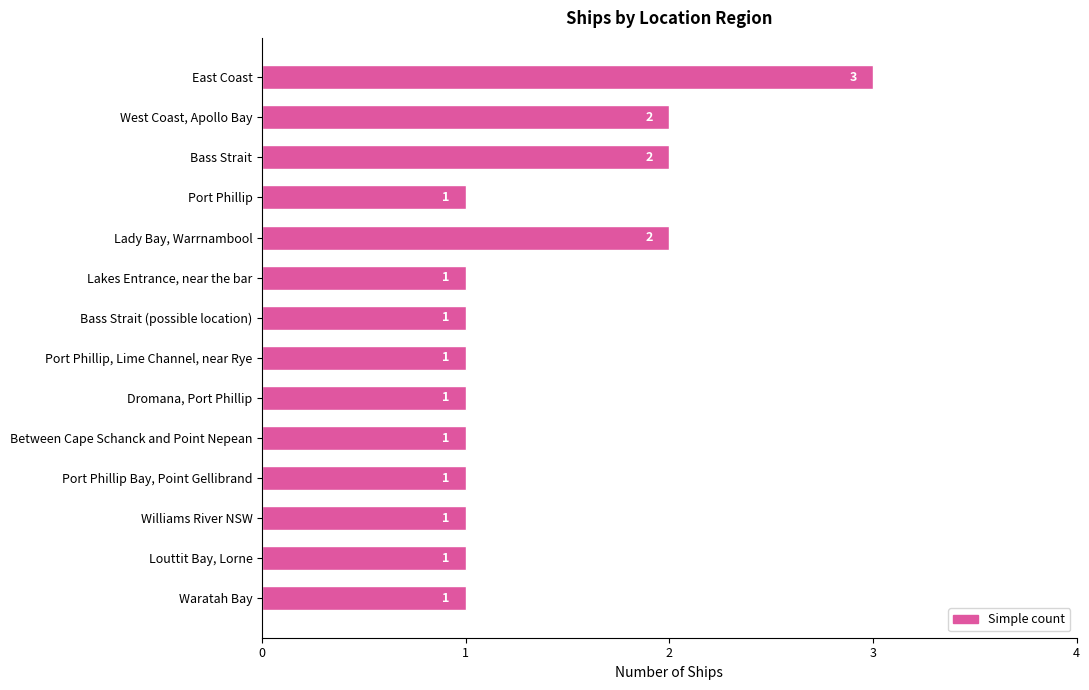

What is the ratio of the value at Lakes Entrance, near the bar to the value at Dromana, Port Phillip?

1.0